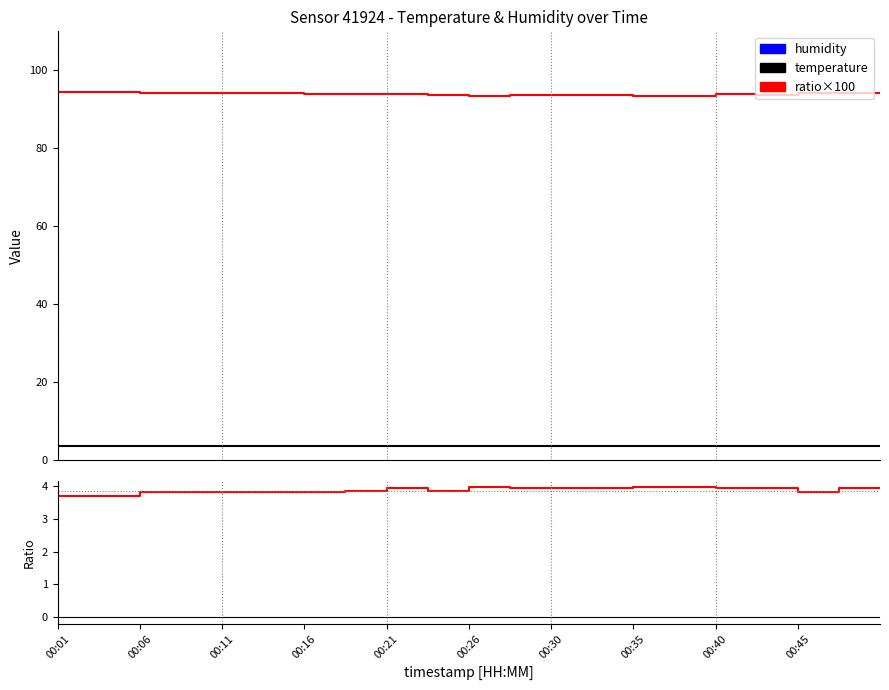

What is the total value across all series at 00:45?

101.1